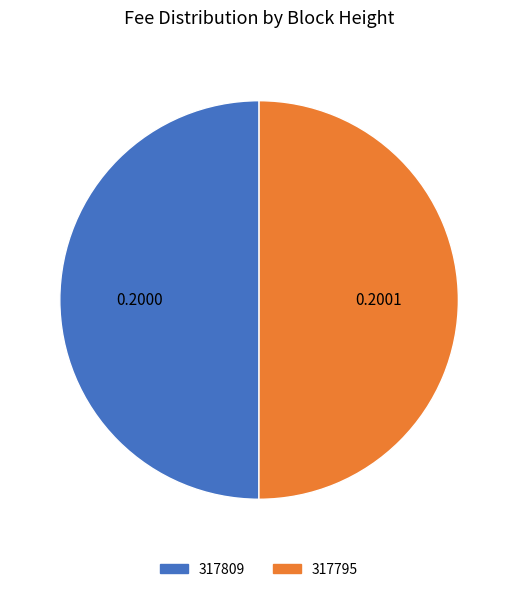

Is the sum of 317809 and 317795 greater than half?

Yes